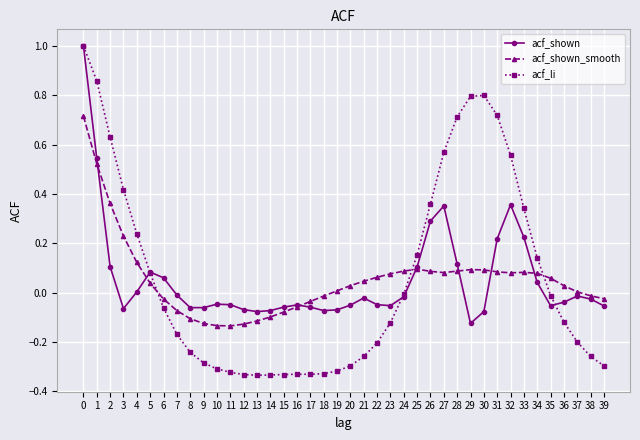

What is the sum of all acf_shown values?

2.1